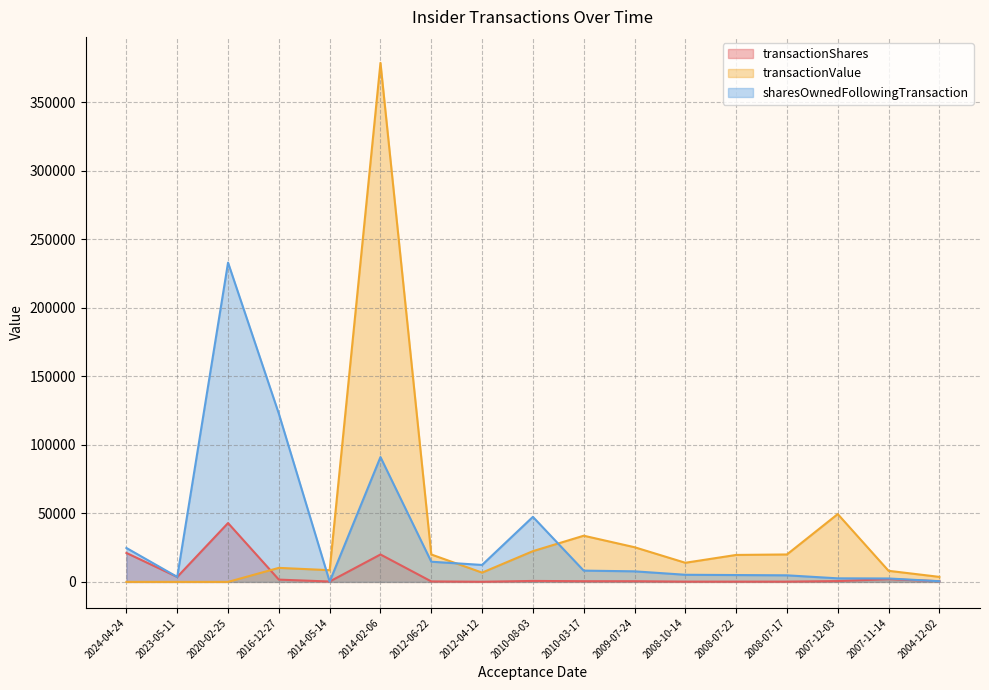

How many interior local valleys does the transactionValue series have?

3